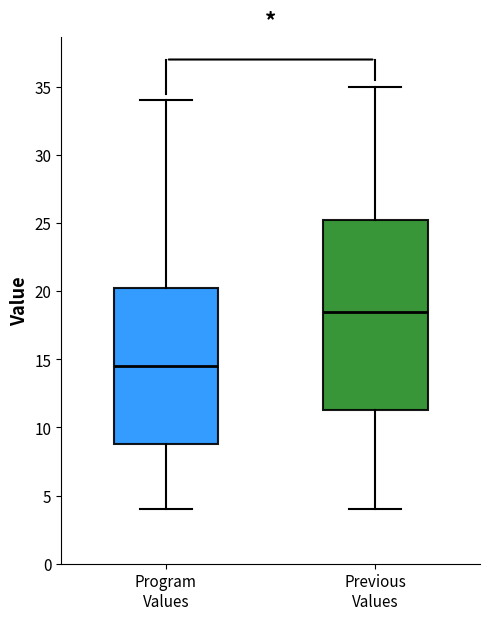

Where is the lower edge of the box for Program Values on the y-axis? The values are not printed on the chart, so give them approximately, as read against the axis.

9.0